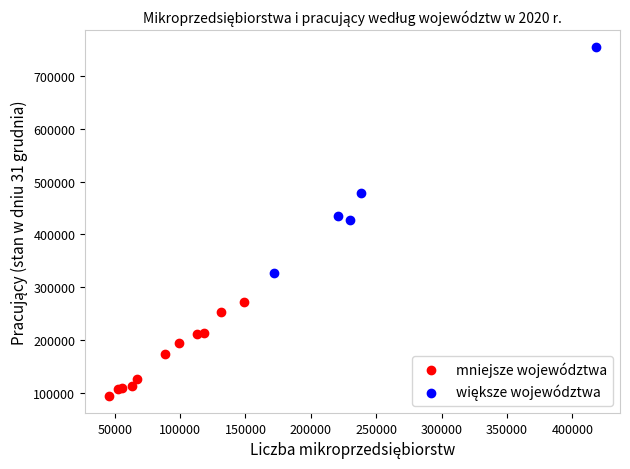

Which series contains the lowest Y value?

mniejsze województwa